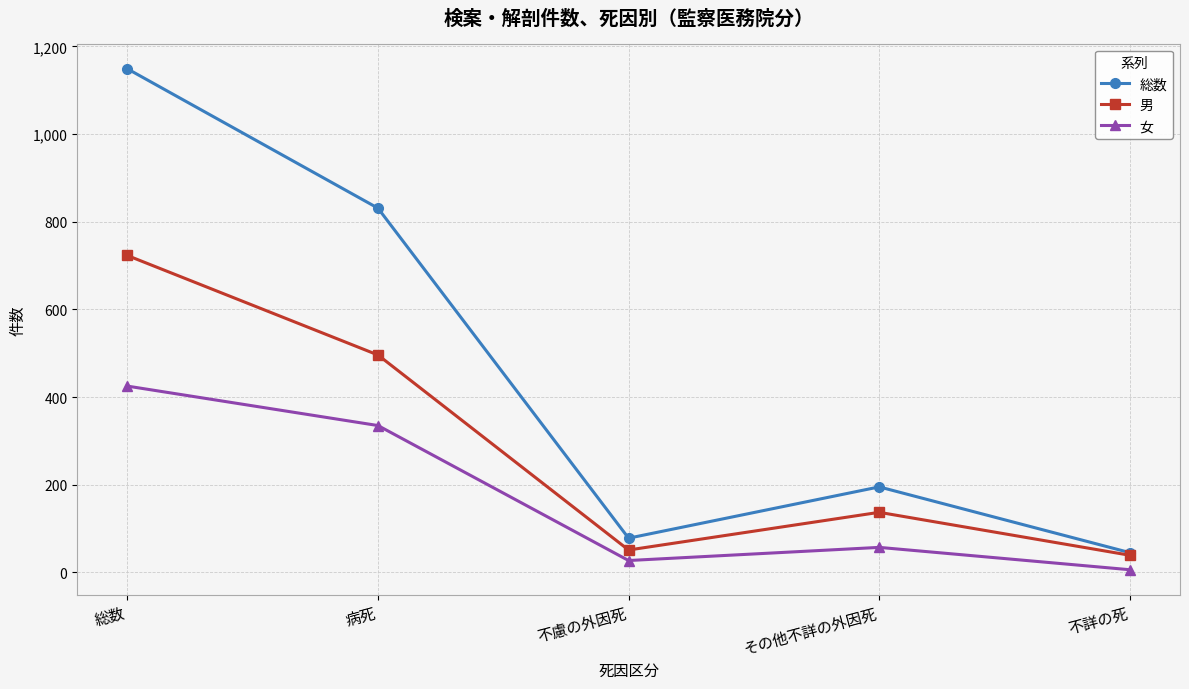

Does the chart have visible grid lines?

Yes